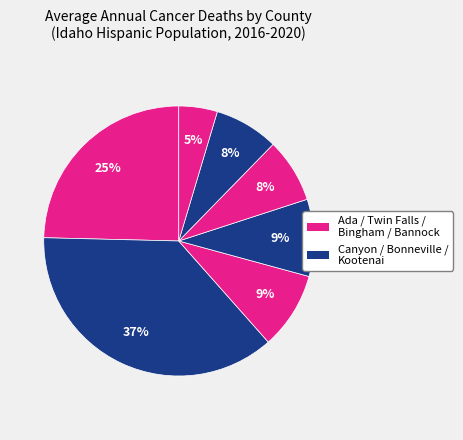

To the nearest percent, what is the difference between the largest and smallest slice percentages?

32%